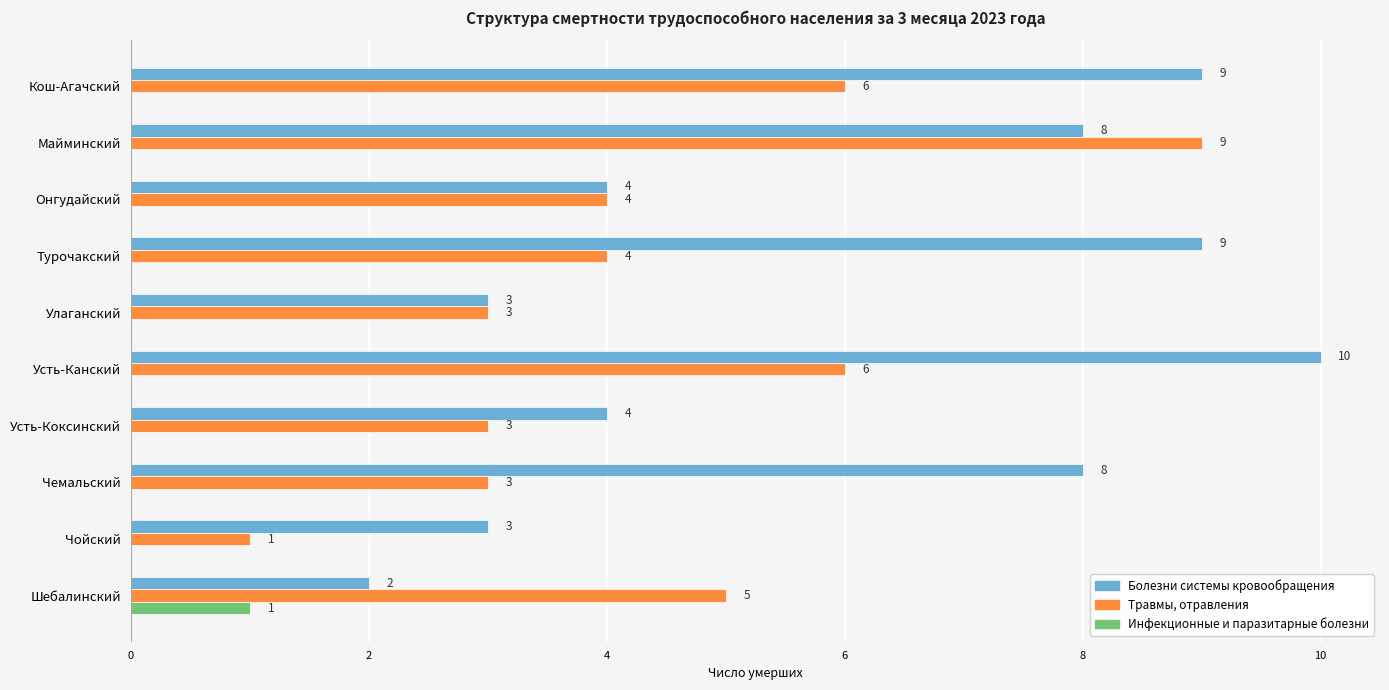

What is the sum of all Болезни системы кровообращения values?

60